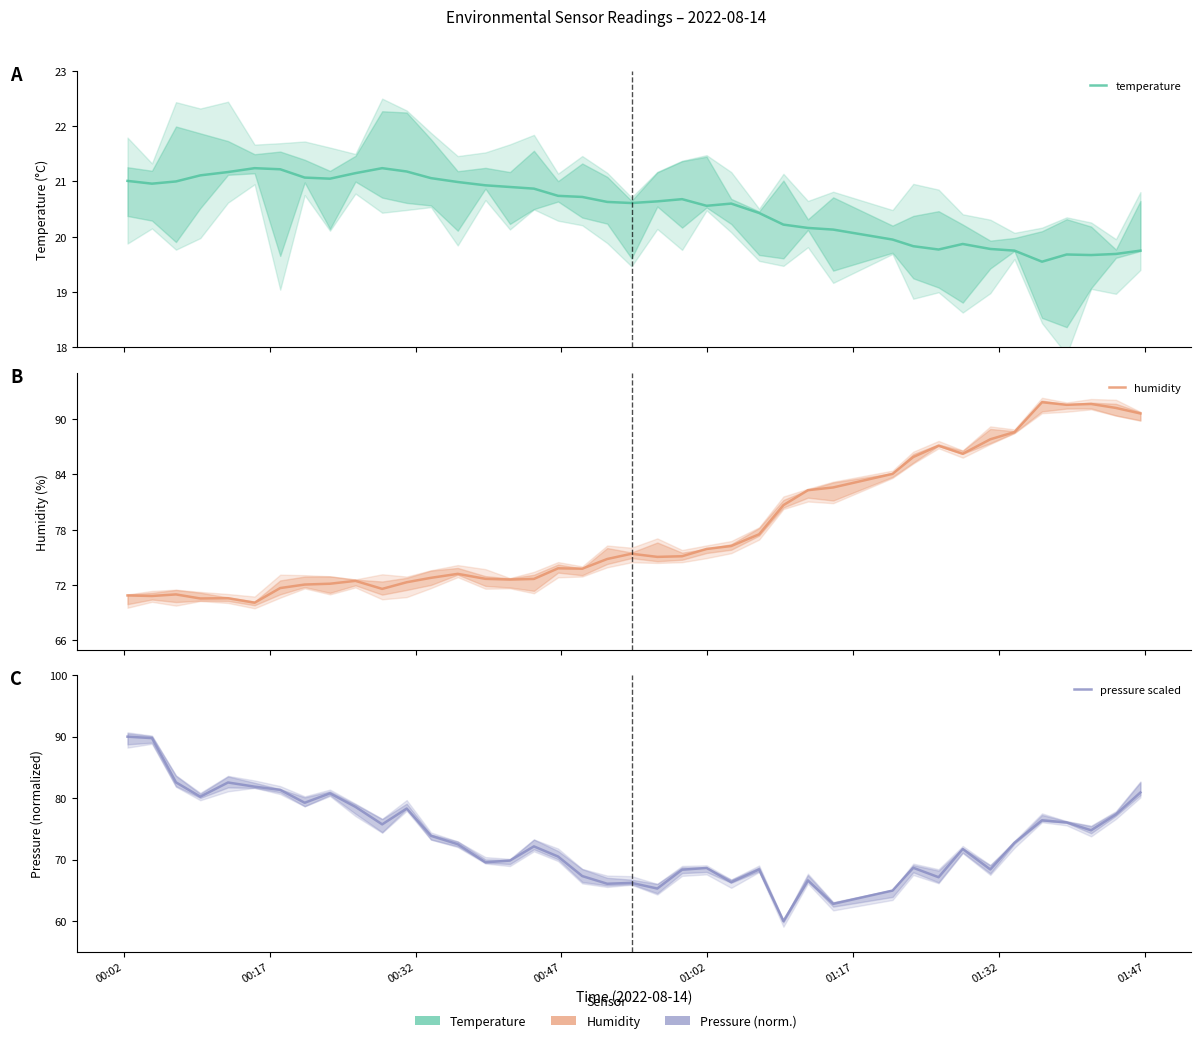

Between 01:17 and 35, which series saw the biggest shift?

humidity